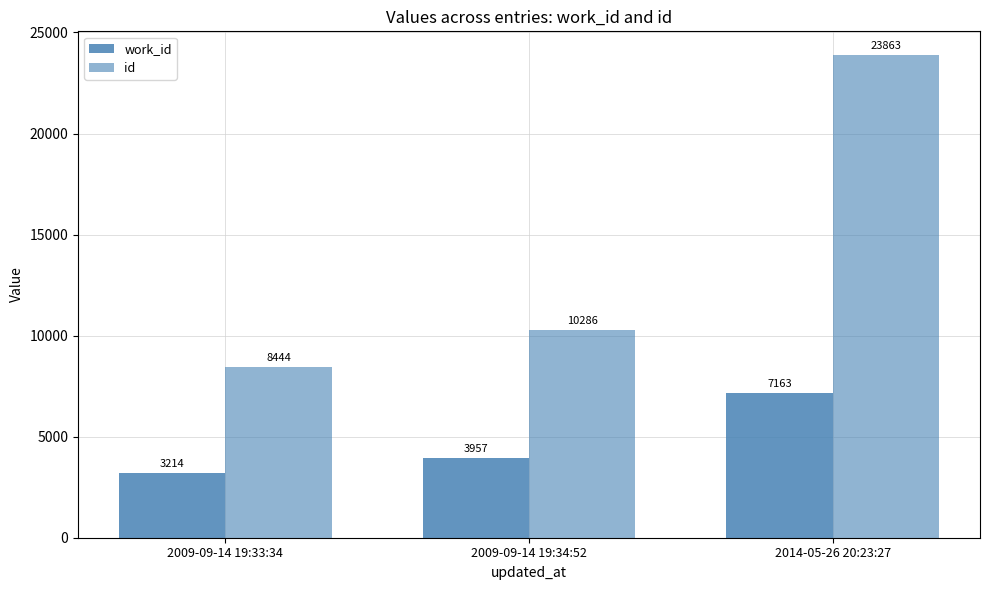

How many values in the work_id series are below 3957?

1